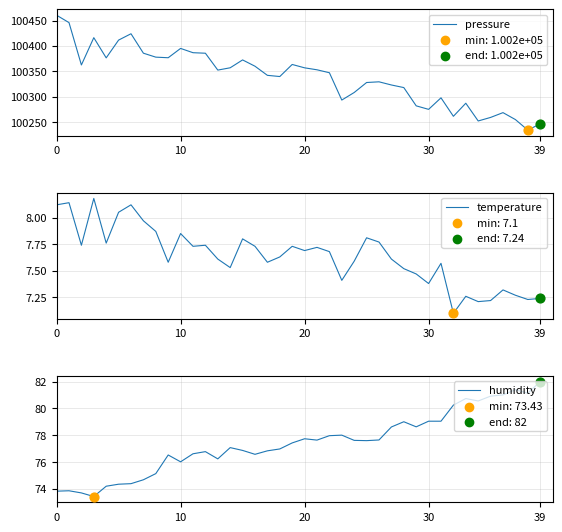

Is the value of humidity at 26 greater than the value of temperature at 21?

Yes